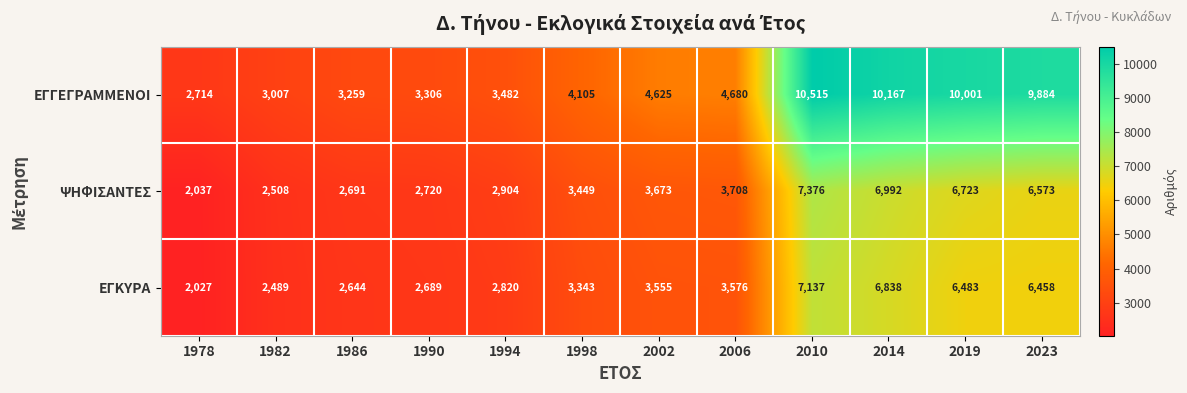

What is the difference between the maximum and minimum values in the ΨΗΦΙΣΑΝΤΕΣ series?

5339